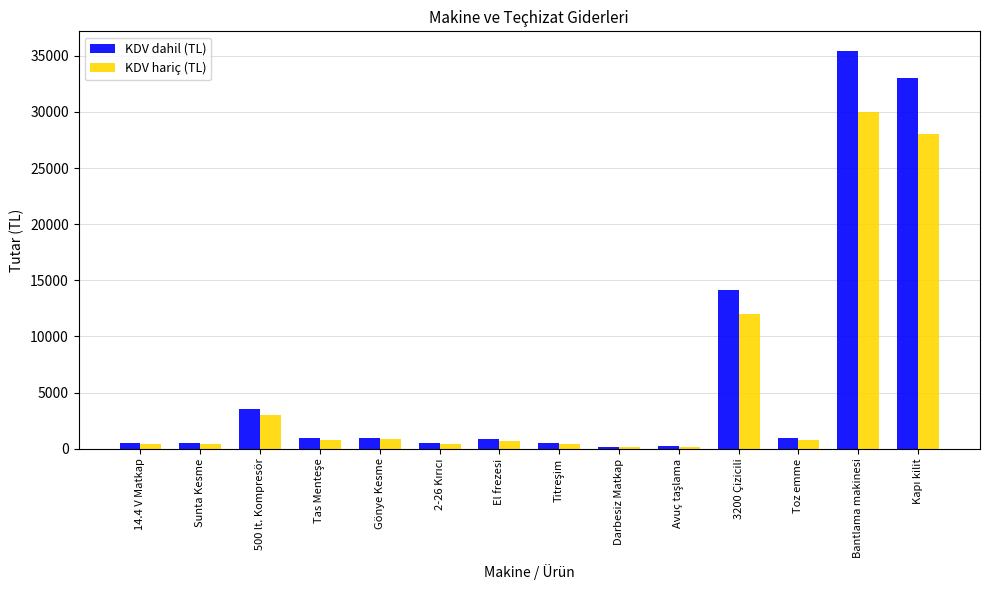

Which series has the widest spread of values?

KDV dahil (TL)